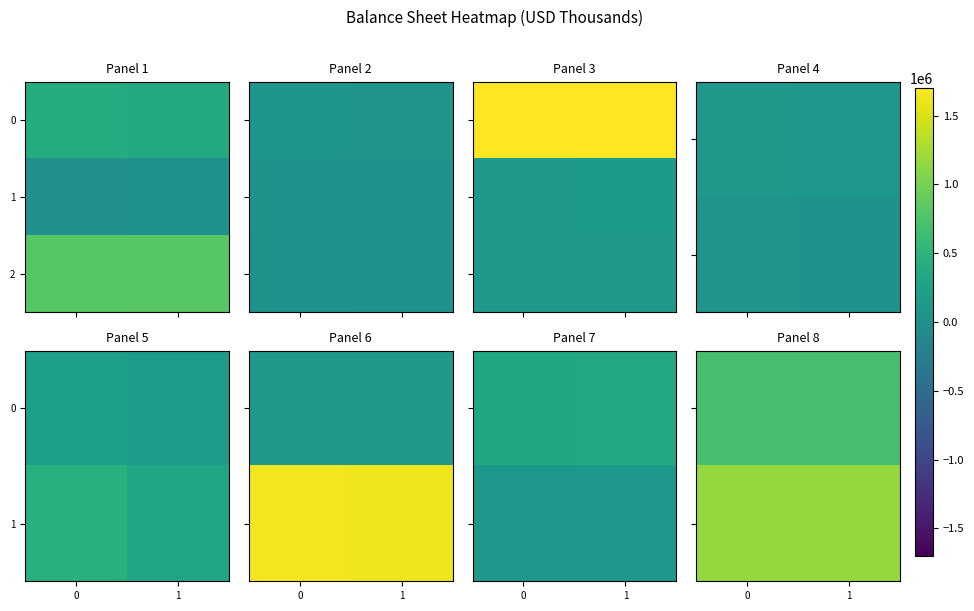

What is the average value of the 1 series?

1163534